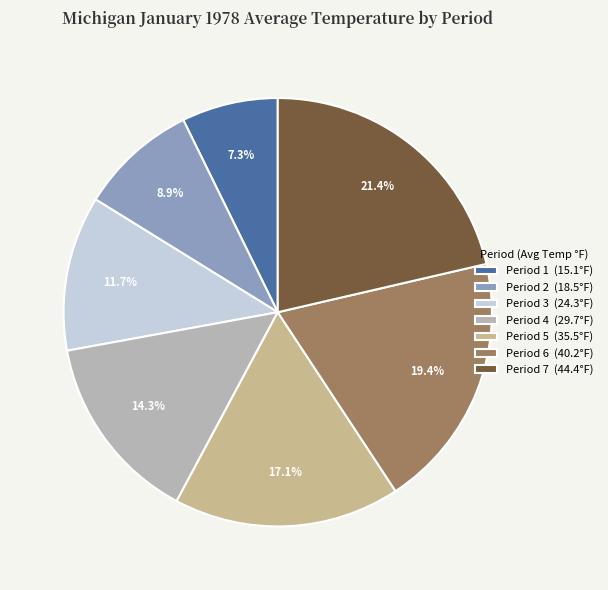

How much of the chart is everything except Period 7?

78.6%